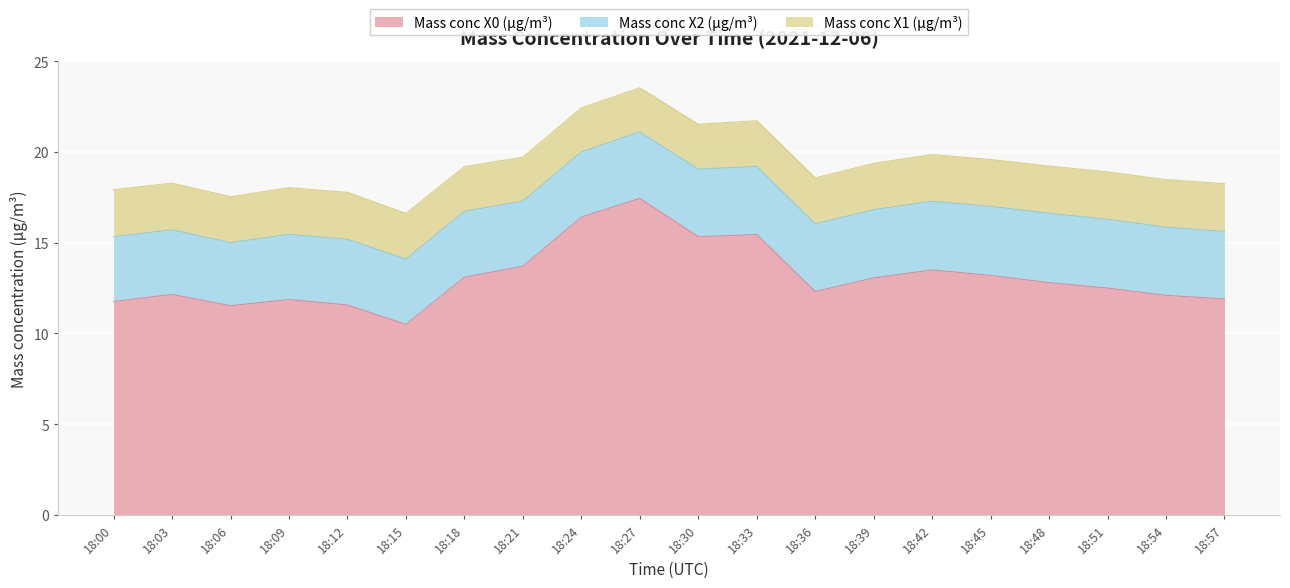

Which series has the largest total across all categories?

Mass conc X0 (μg/m³)